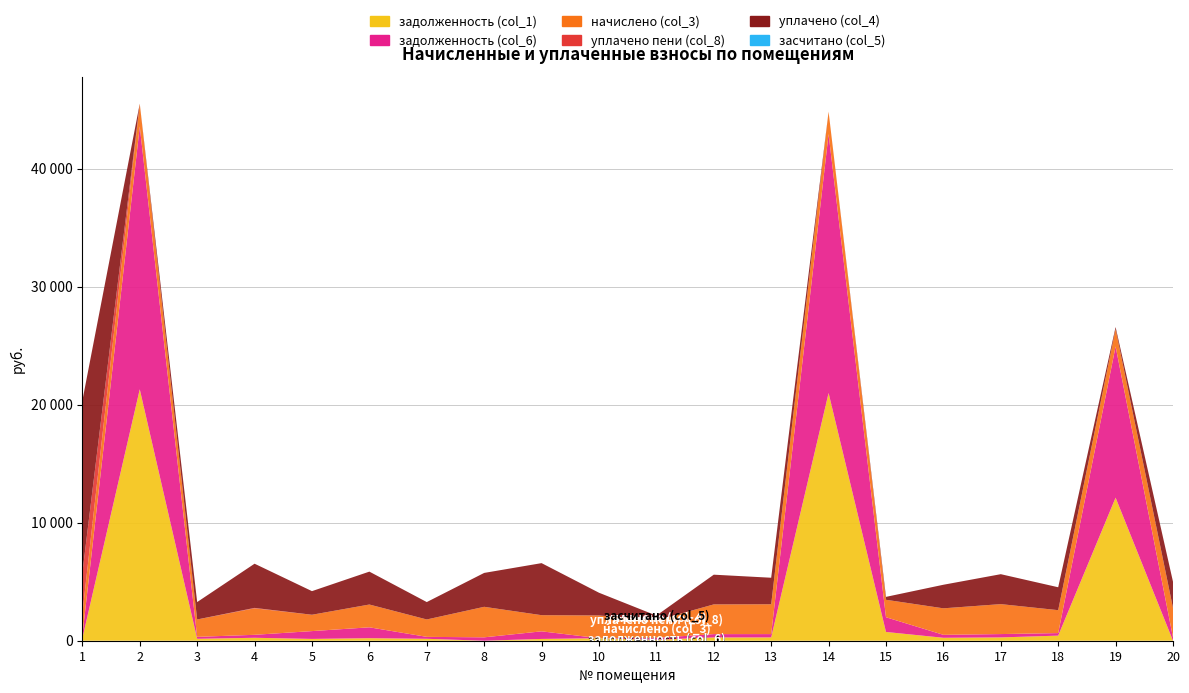

Reading left to right, extract all data points from this chart.

задолженность (col_1): 209.3	21306.8	163.8	249.6	153.9	214.5	163.8	0.3	152.1	213.2	82.5	279.8	280.9	20990.4	742.5	249.6	282.0	431.4	12125.3	0.0
задолженность (col_6): 209.3	22278.2	163.8	251.4	661.8	922.3	163.8	287.5	643.5	0.0	163.8	279.8	280.9	21947.4	1248.1	249.6	282.0	215.7	12813.2	277.4
начислено (col_3): 1884.2	1927.1	1473.9	2246.7	1385.2	1930.4	1473.9	2585.3	1369.0	1927.1	1473.9	2518.6	2528.1	1898.5	1478.7	2246.7	2537.6	1941.4	1478.7	2499.5
уплачено пени (col_8): 3432.7	0.0	0.0	33.8	0.0	0.0	0.0	0.5	0.0	0.0	0.0	0.0	0.0	0.0	0.0	0.0	0.0	1.1	0.0	0.0
уплачено (col_4): 14601.9	0.0	1473.9	3745.0	2000.8	2788.4	1473.9	2872.3	4411.2	1927.1	410.0	2518.4	2247.2	0.0	246.6	1997.0	2537.6	1941.4	164.3	2222.0
засчитано (col_5): 0.0	0.0	0.0	0.0	0.0	0.0	0.0	0.0	0.0	0.0	0.0	0.0	0.0	0.0	0.0	0.0	0.0	0.0	0.0	0.0